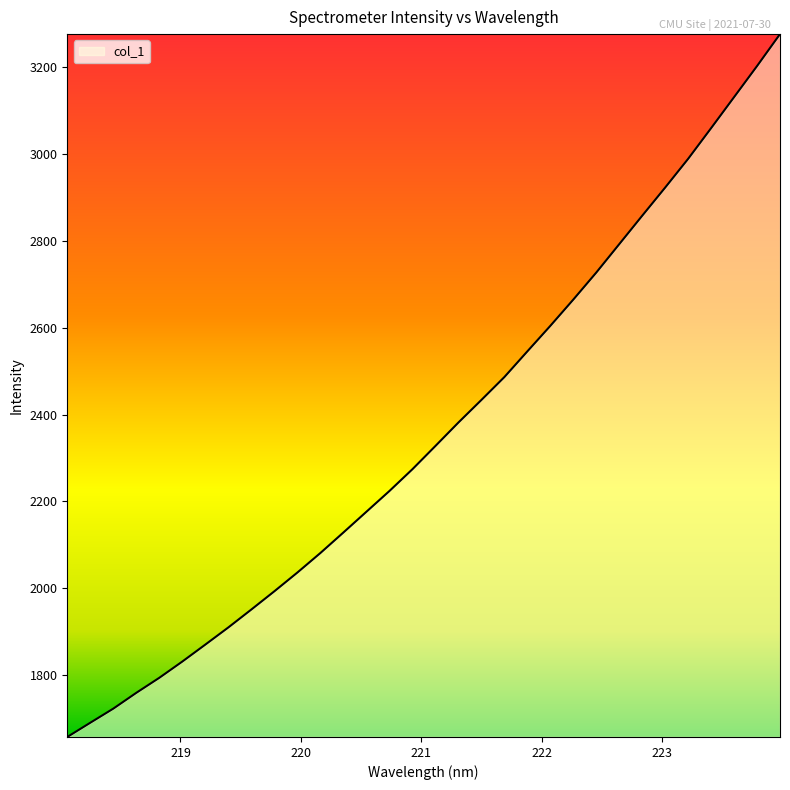

Does the chart display data point markers on the line(s)?

No